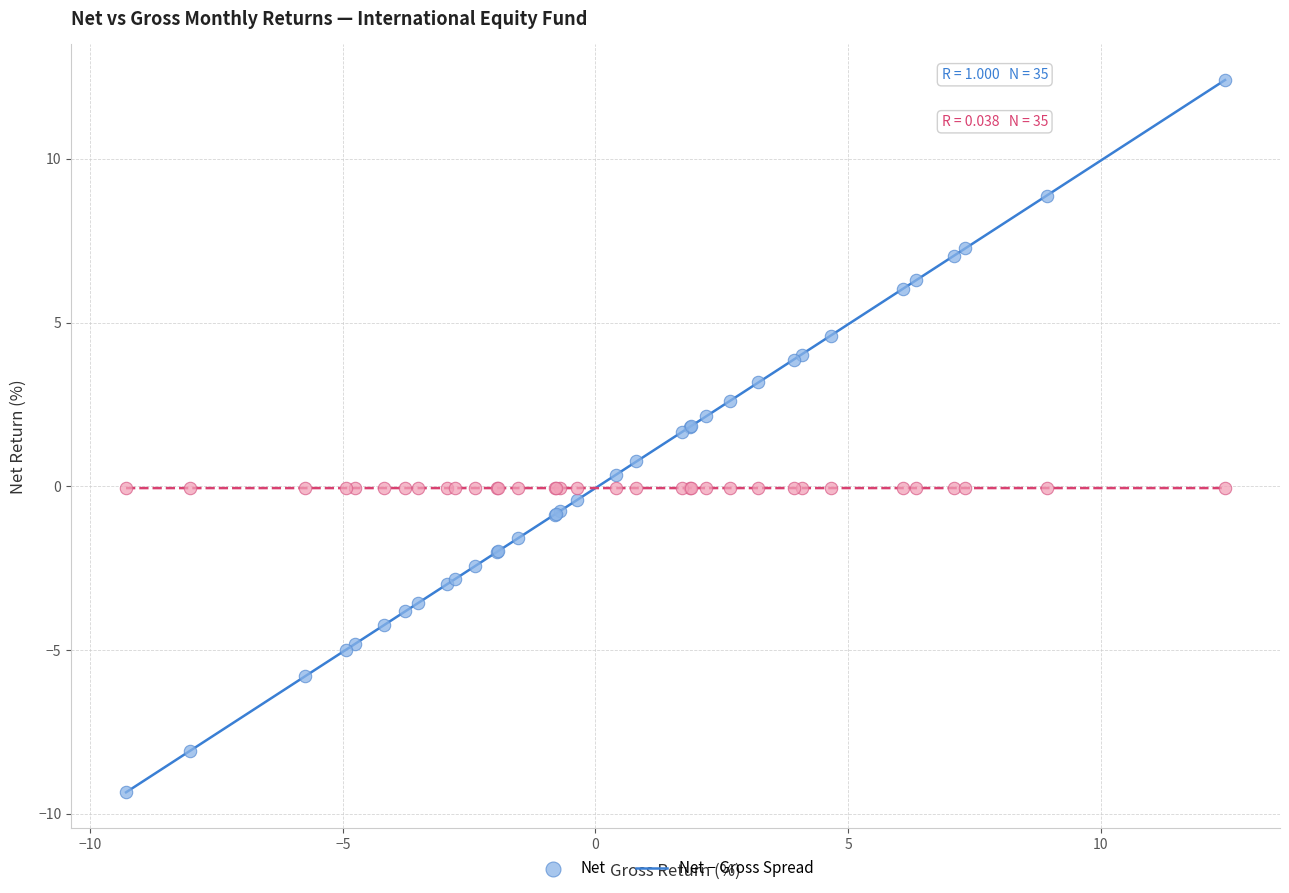

In the Net series, what Y value is closest to 1?

0.8